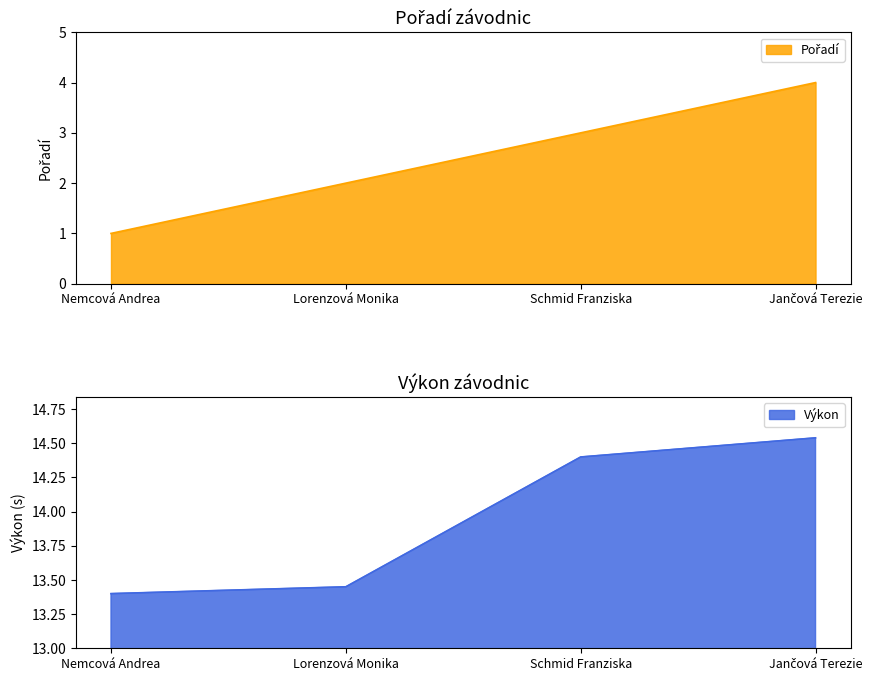

True or false: Pořadí has a value of 2.6 at Jančová Terezie.

False